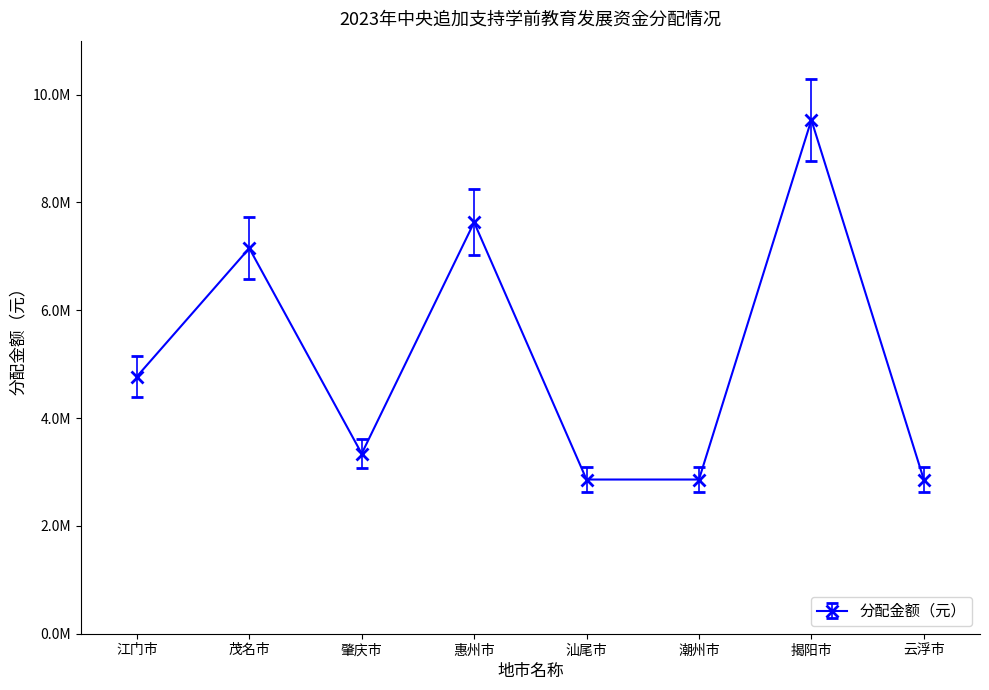

What is the value of the 7th point from the left?

9530000